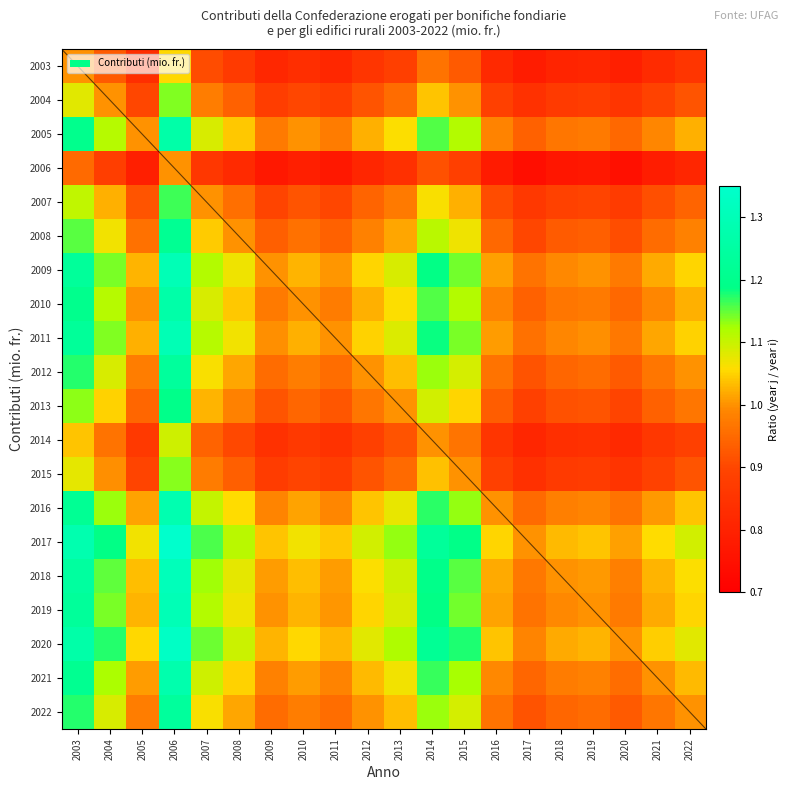

Rank the categories by 2008 value from lowest to highest.

2017, 2020, 2018, 2019, 2009, 2011, 2016, 2021, 2005, 2010, 2012, 2022, 2008, 2013, 2007, 2004, 2015, 2014, 2003, 2006